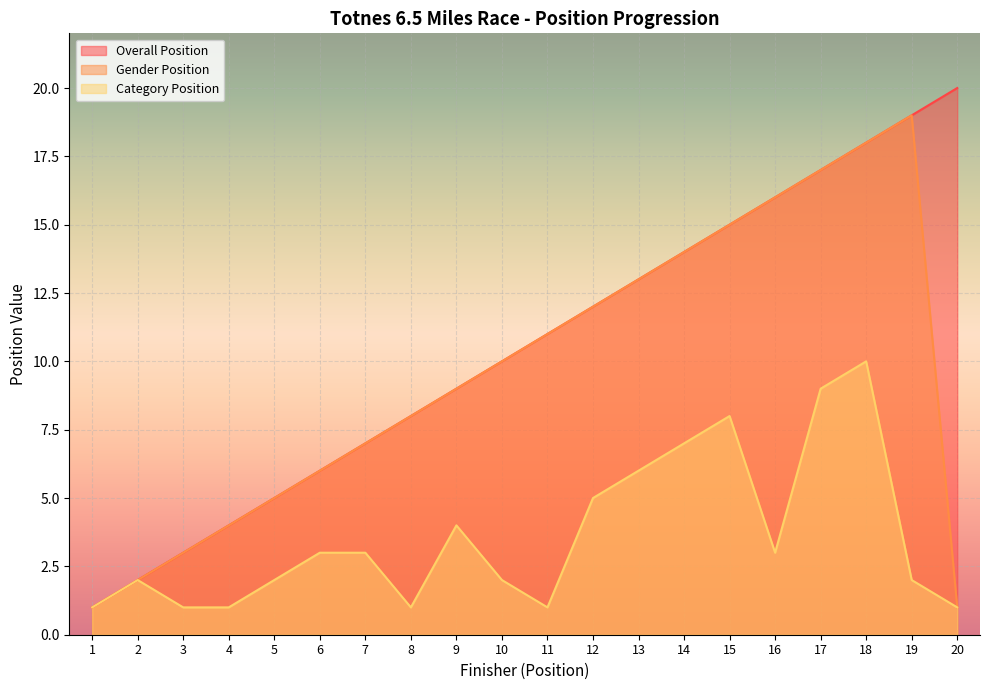

List the series in order of their peak value, highest first.

Overall Position, Gender Position, Category Position